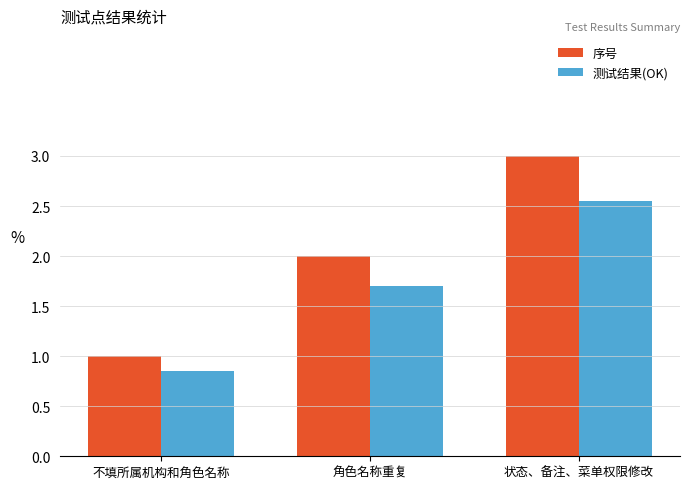

Which series has the largest total across all categories?

序号